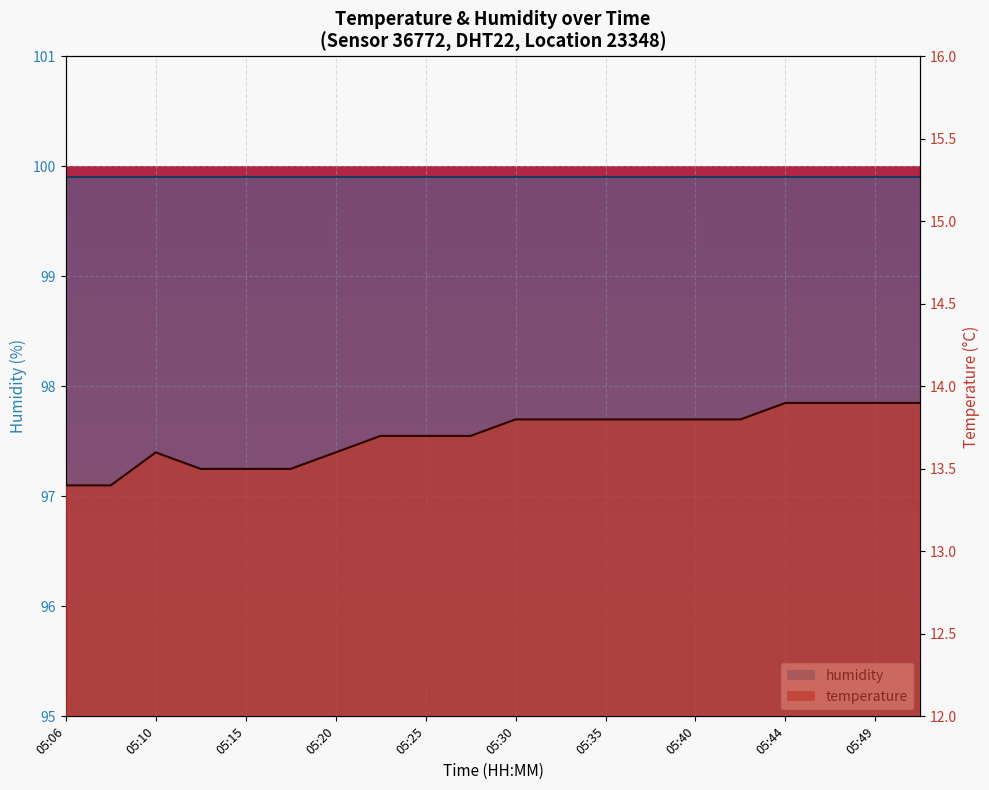

What is the value of the 4th point from the left?

13.5